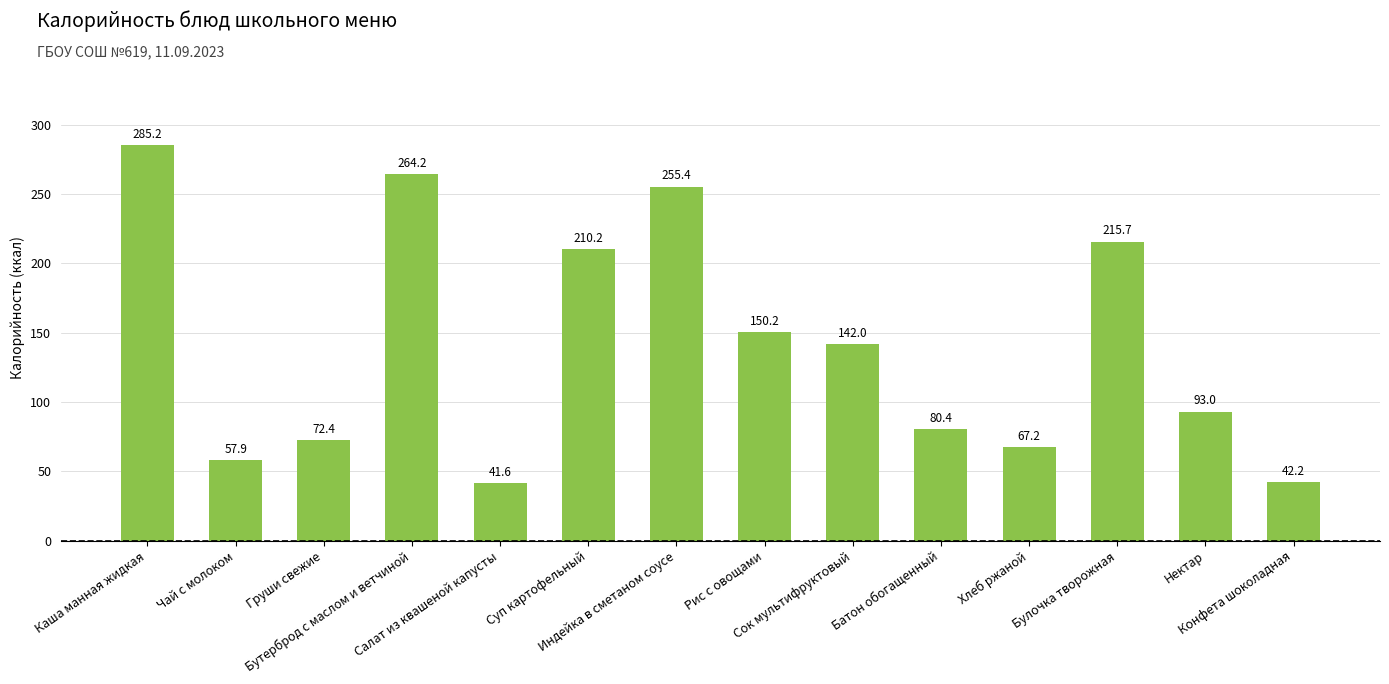

What is the sum of the values at Конфета шоколадная and Бутерброд с маслом и ветчиной?

306.5